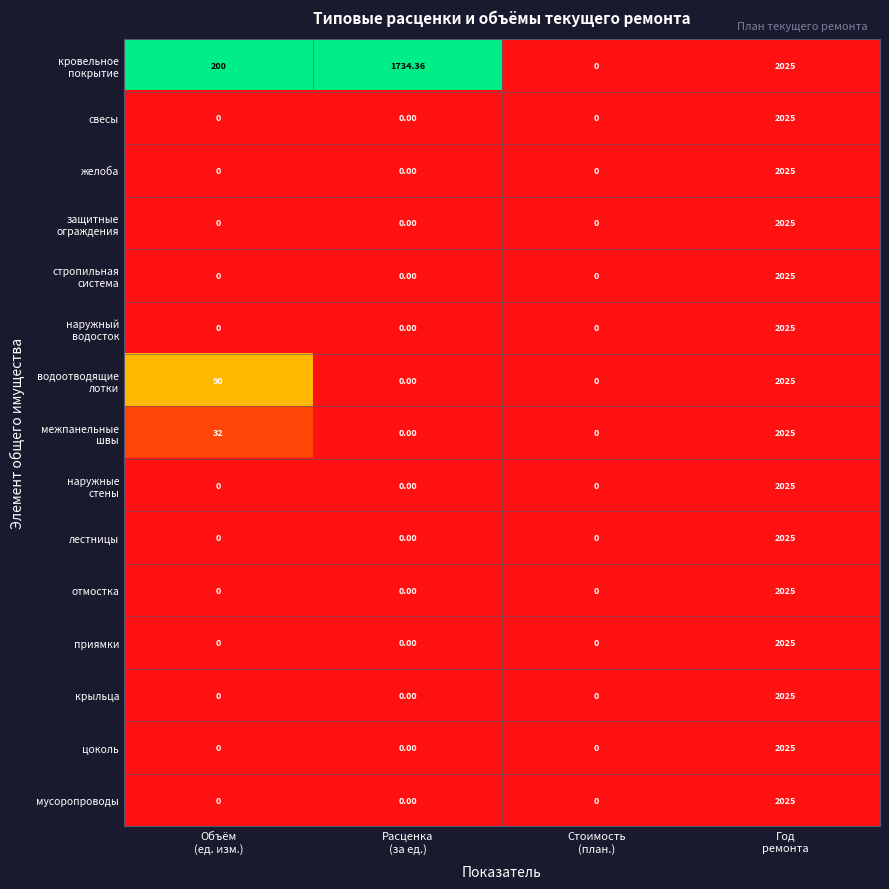

How many distinct data groups are displayed?

15